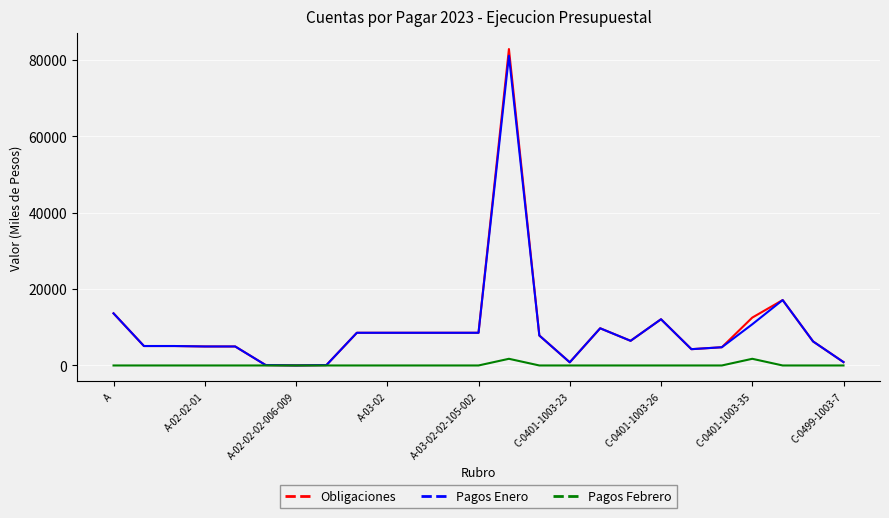

Which series has the largest range (max minus min)?

Obligaciones